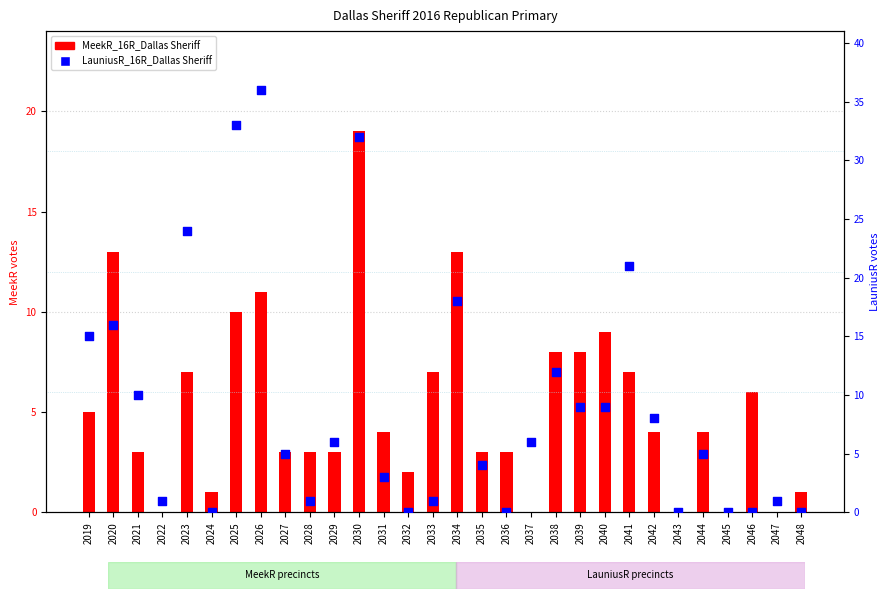

Which series contains the highest Y value?

LauniusR_16R_Dallas Sheriff